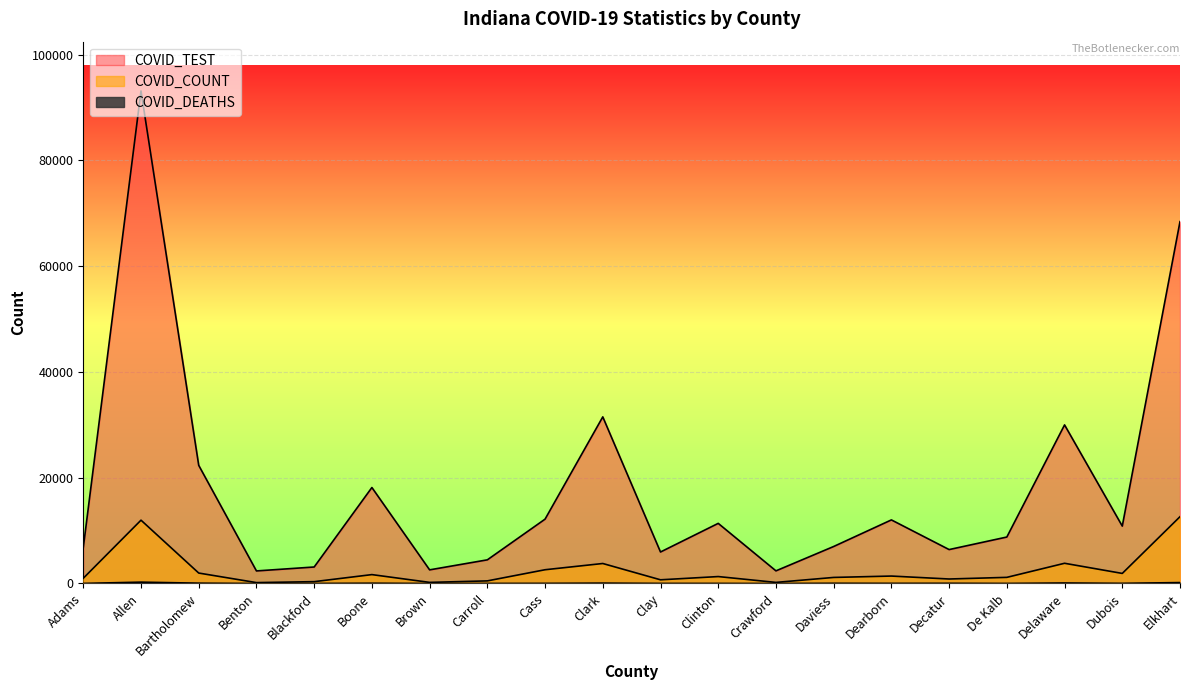

The value of COVID_TEST at Blackford is 1220. True or false?

False